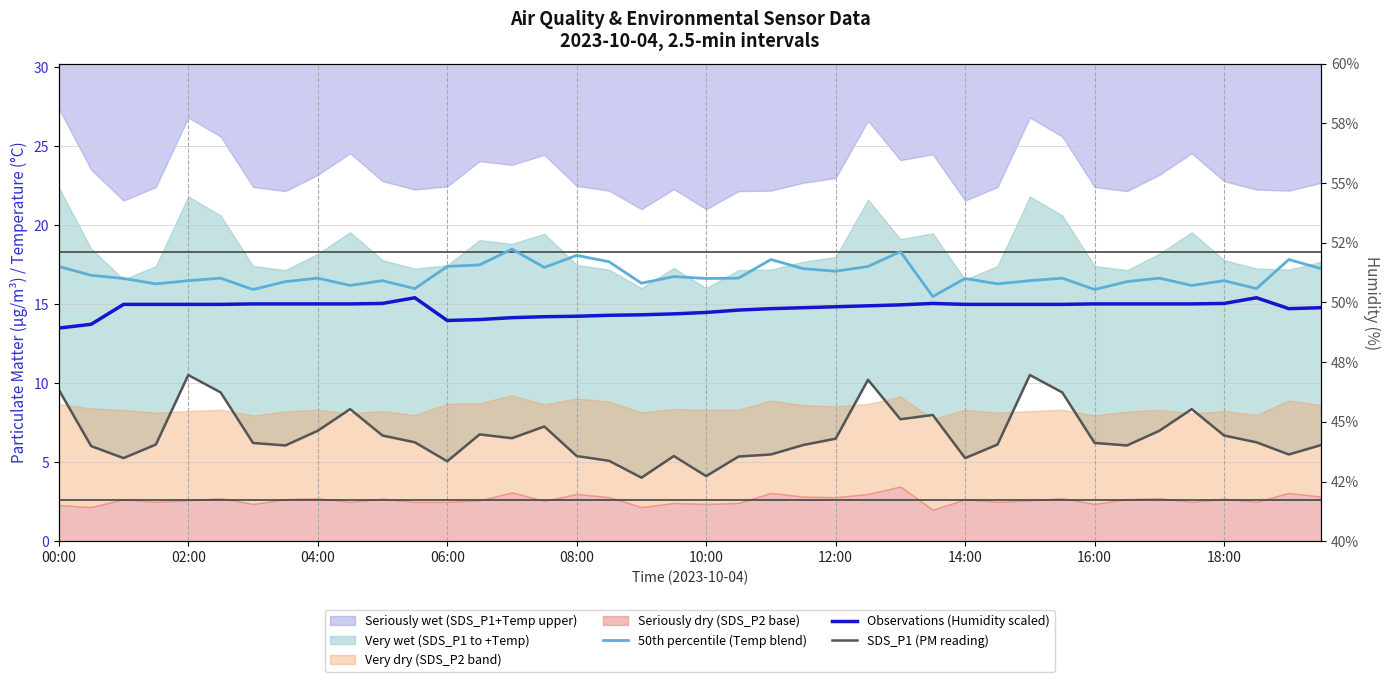

True or false: Observations (Humidity scaled) has a value of 9.3 at 12:00.

False